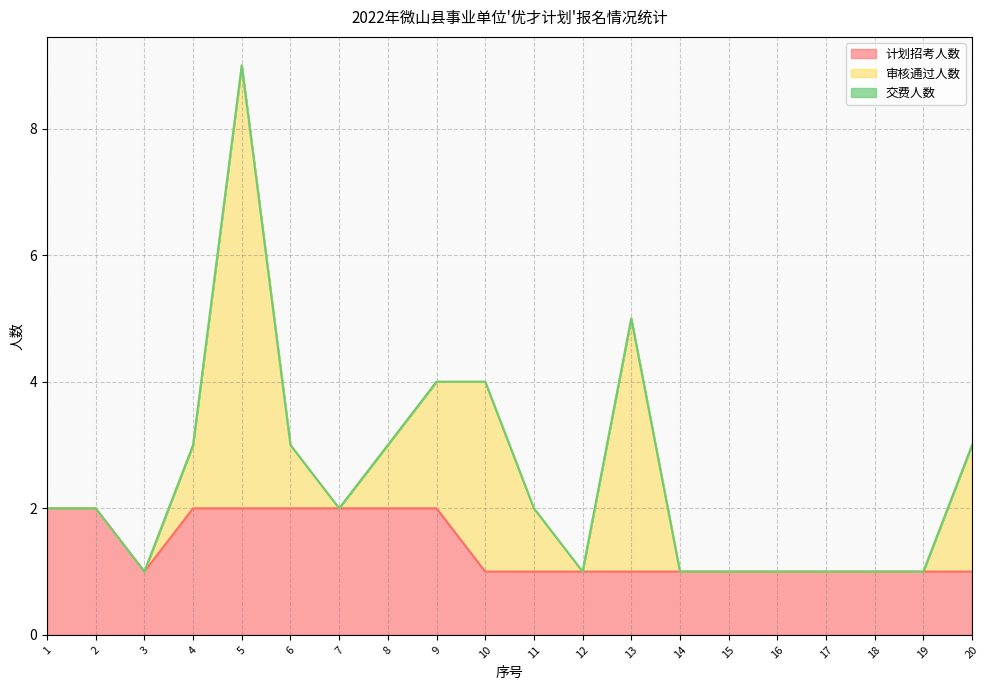

Which series has the largest total across all categories?

计划招考人数